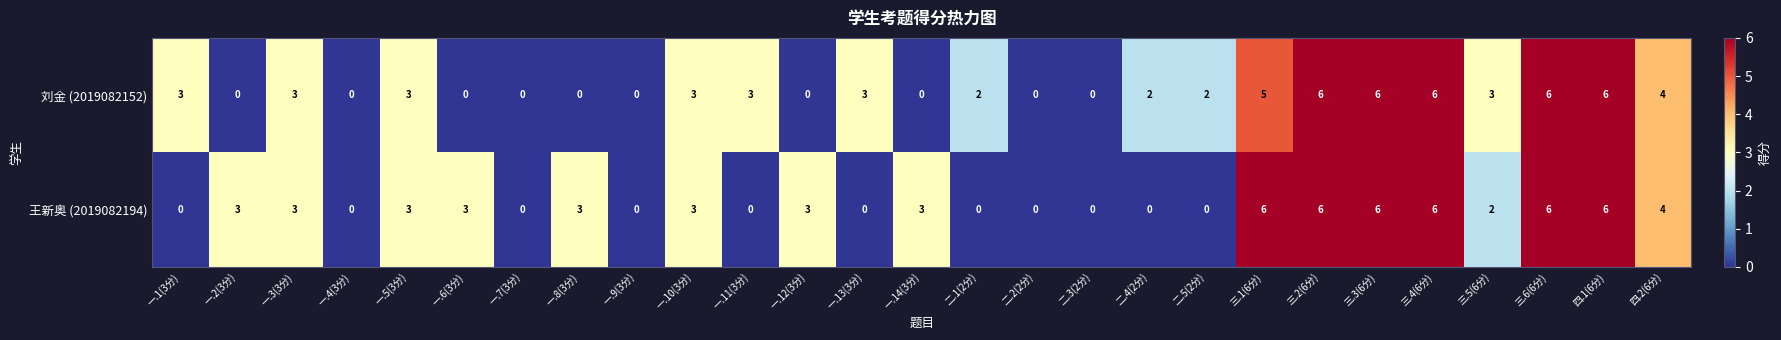

What is the difference between the highest and lowest values at 一.2(3分)?

3